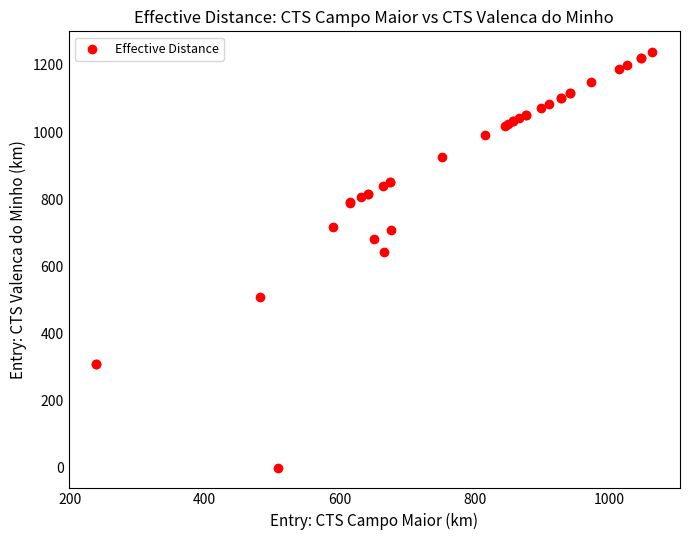

What Y value in the scatter plot is closest to 619?

643.2